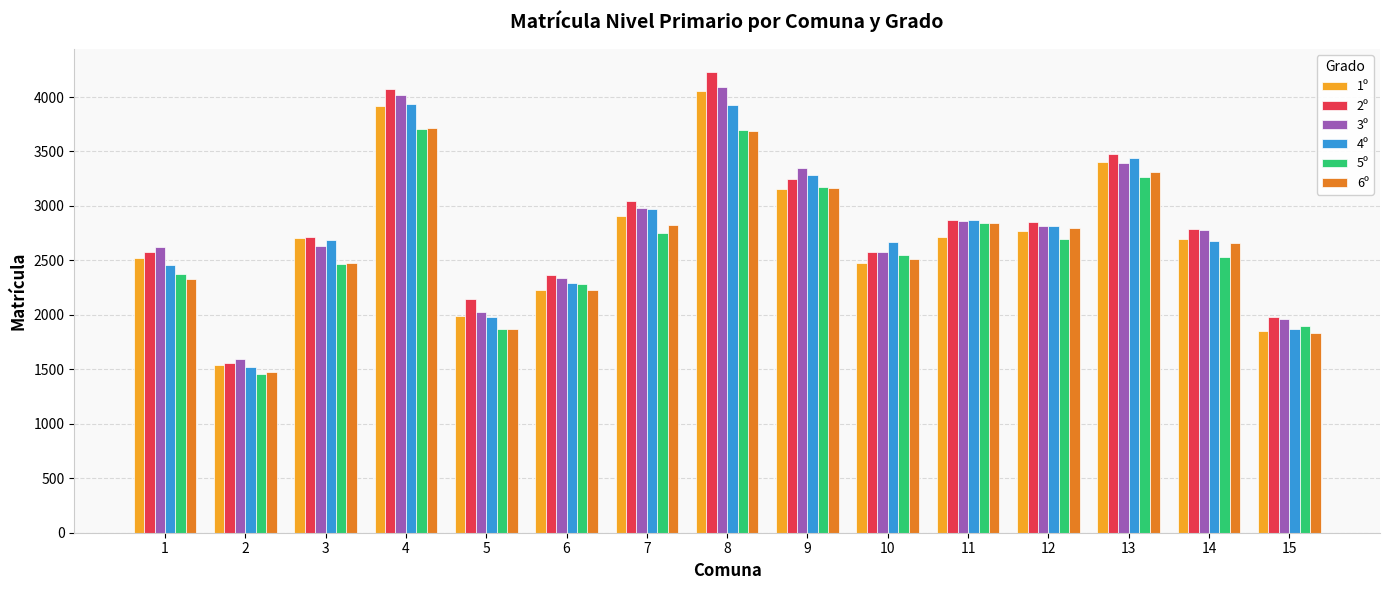

How many groups of bars are there?

15